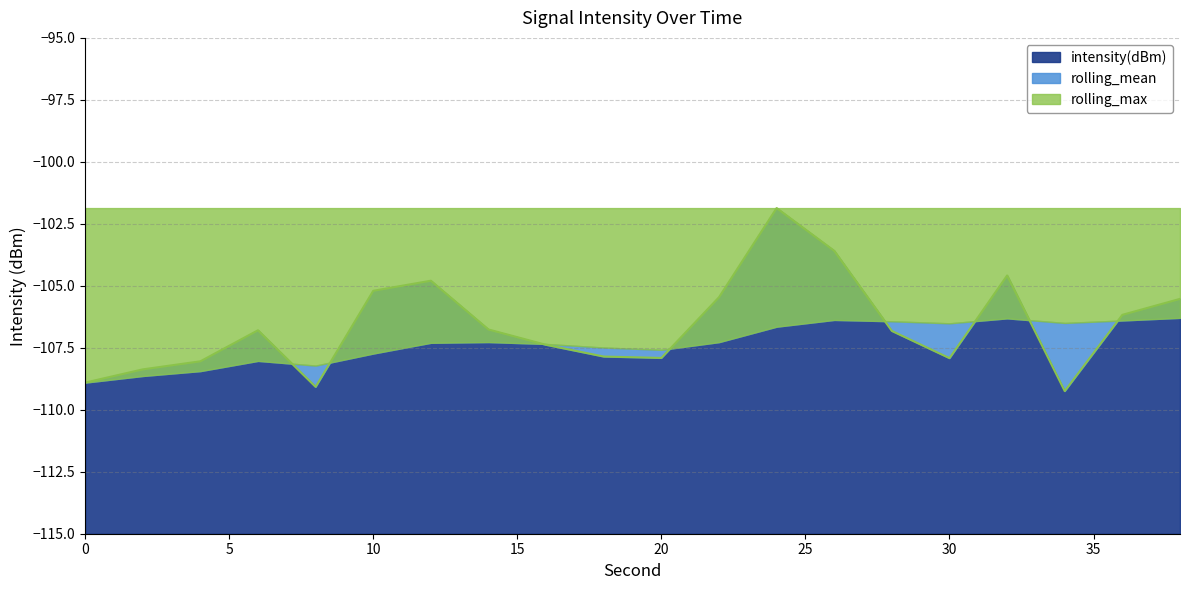

What is the value of the intensity(dBm) point at the 20th from the left?

-105.5